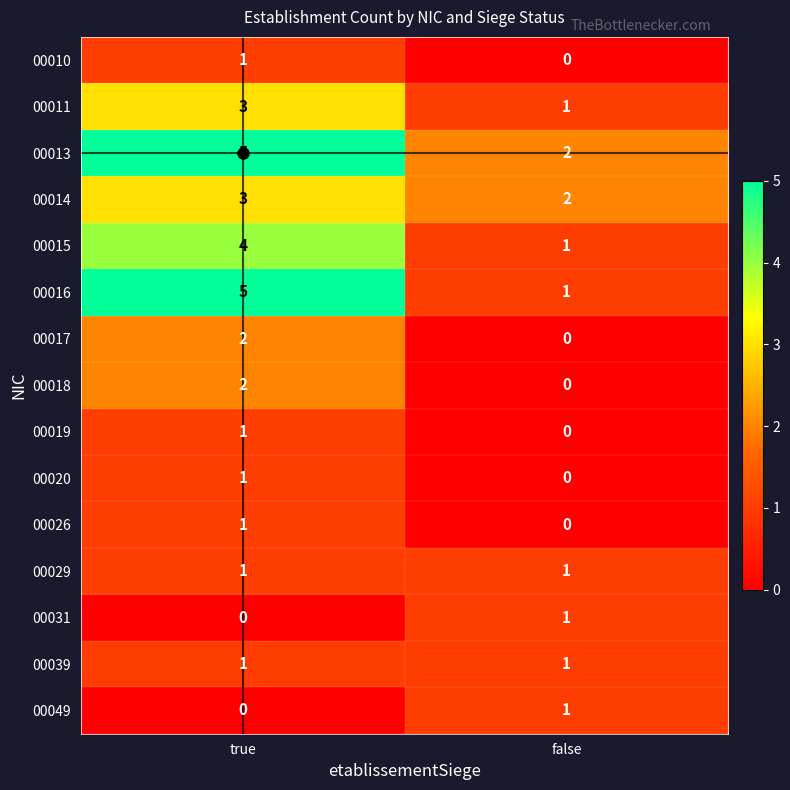

Is it true that 00029 equals 1 at false?

True